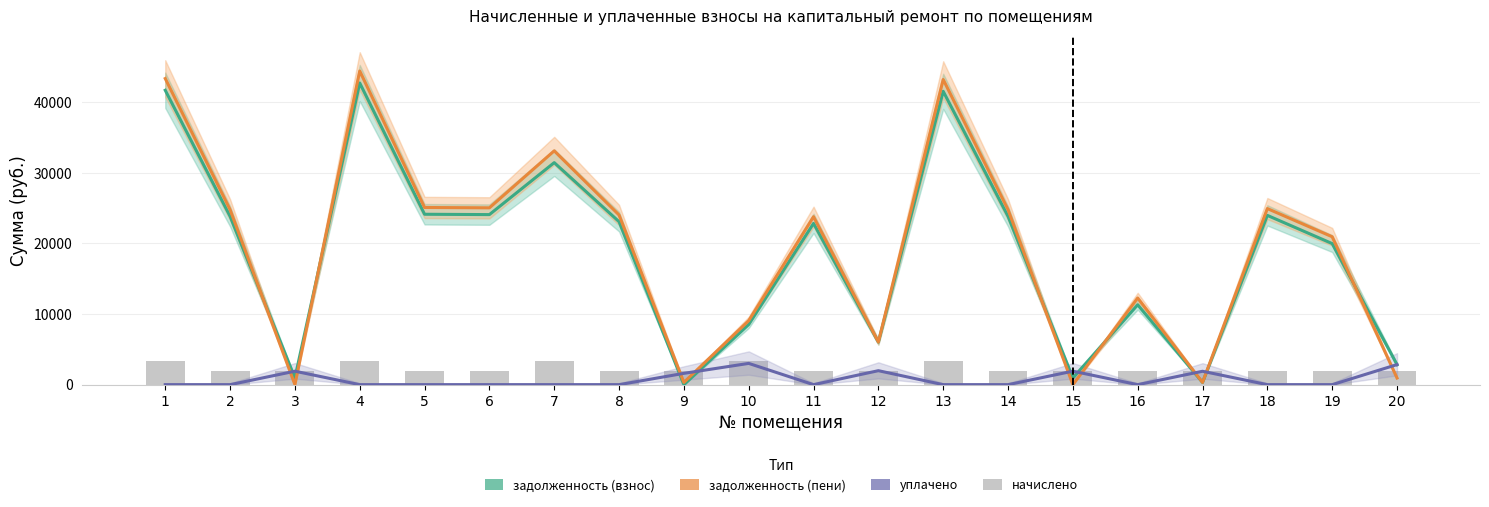

Is it true that начислено equals 3396.9 at 4?

True